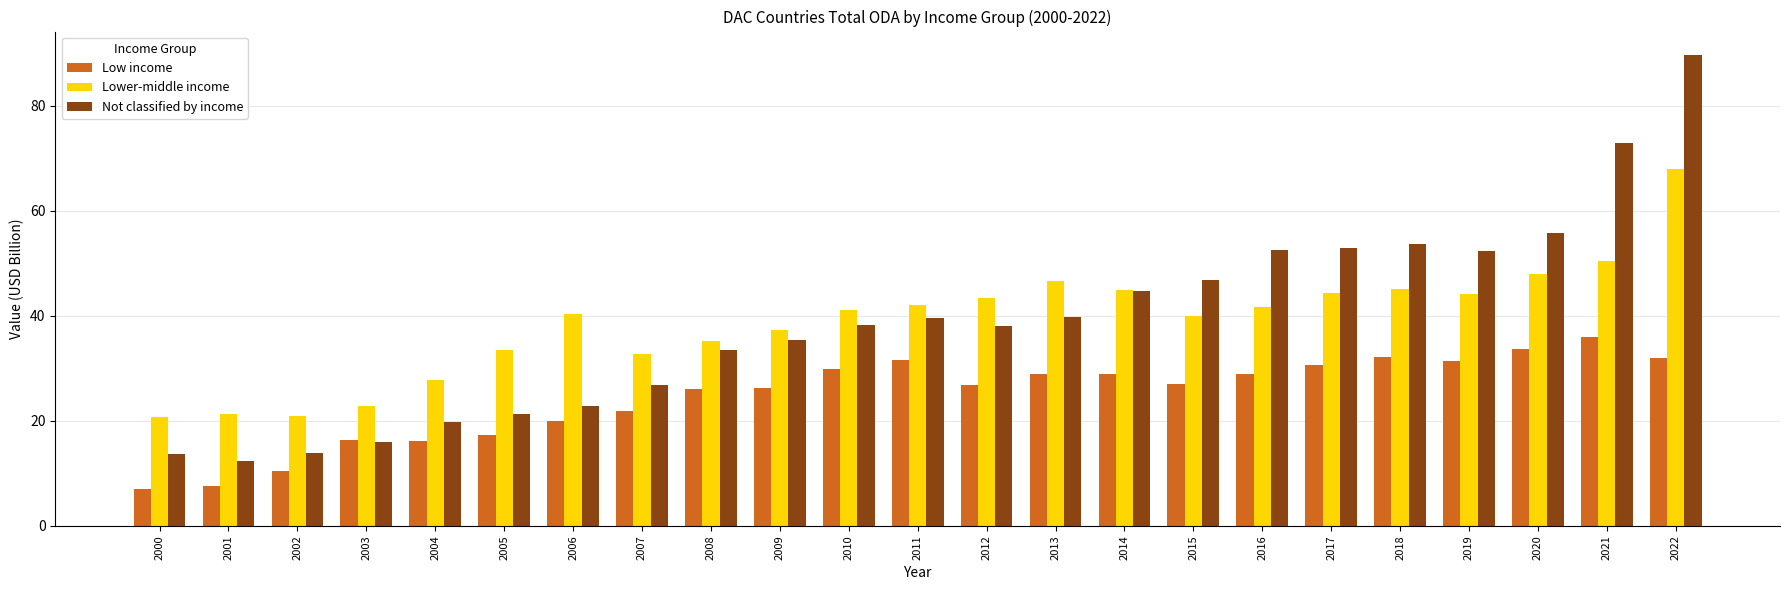

What is the maximum value for Lower-middle income?

67.9